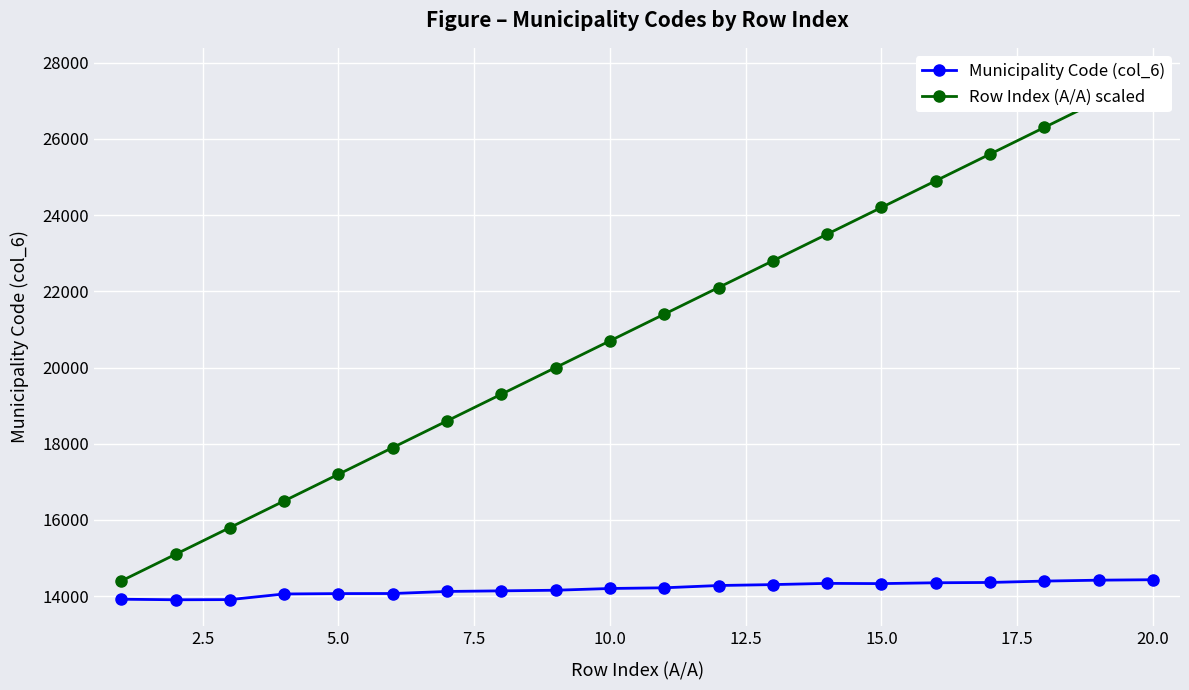

Which series has the largest range (max minus min)?

Row Index (A/A) scaled